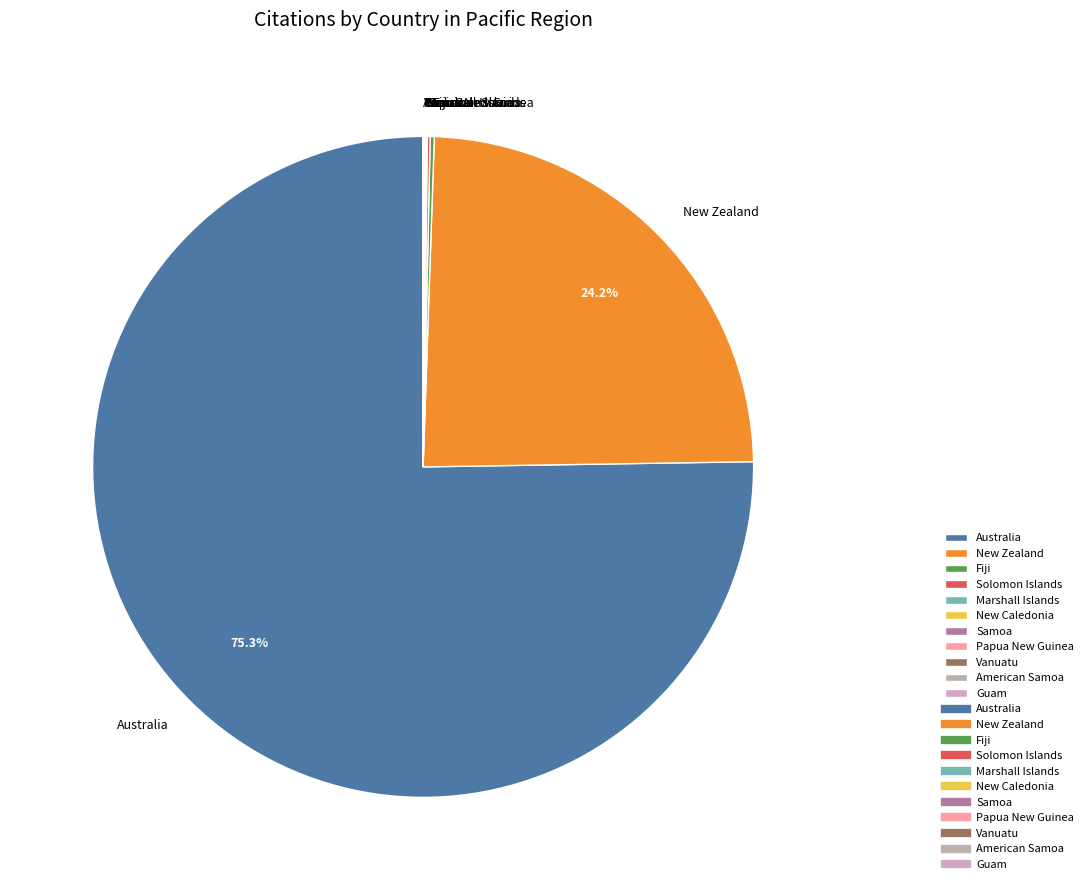

To the nearest percent, what portion does Australia represent?

75%